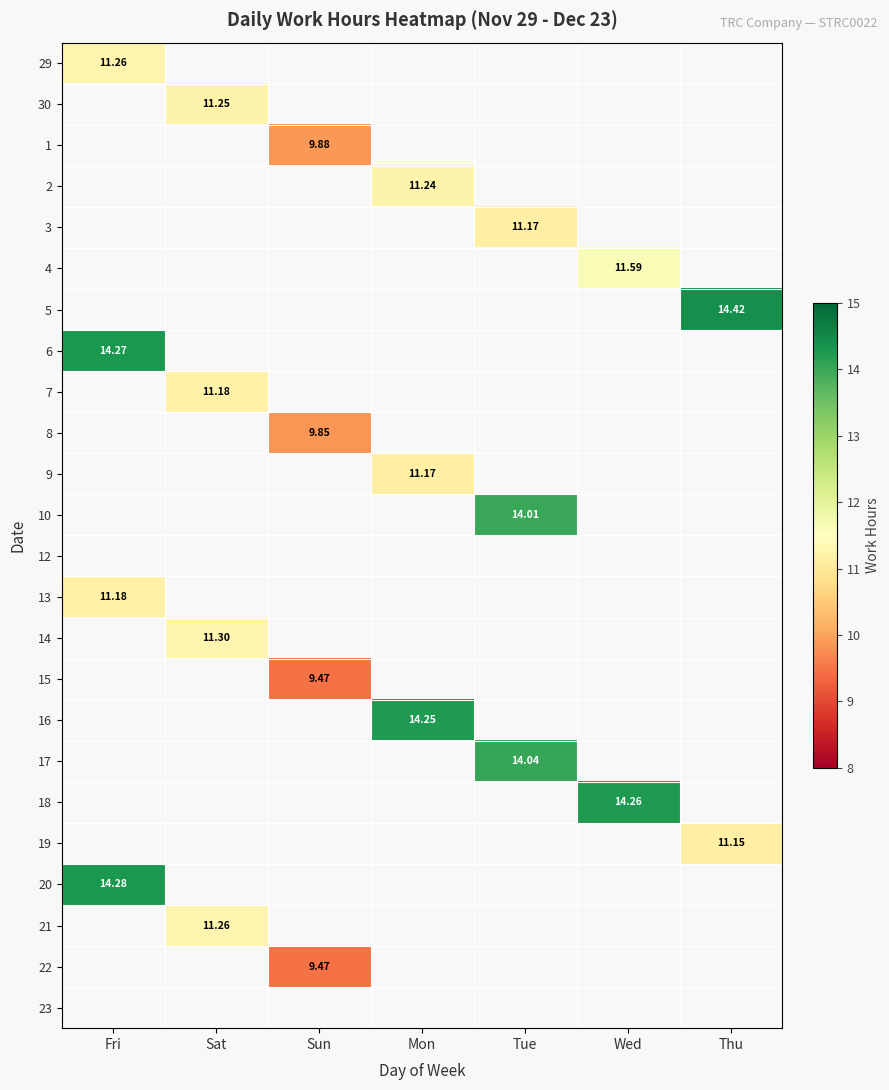

At which label does 8 reach its peak?

Fri